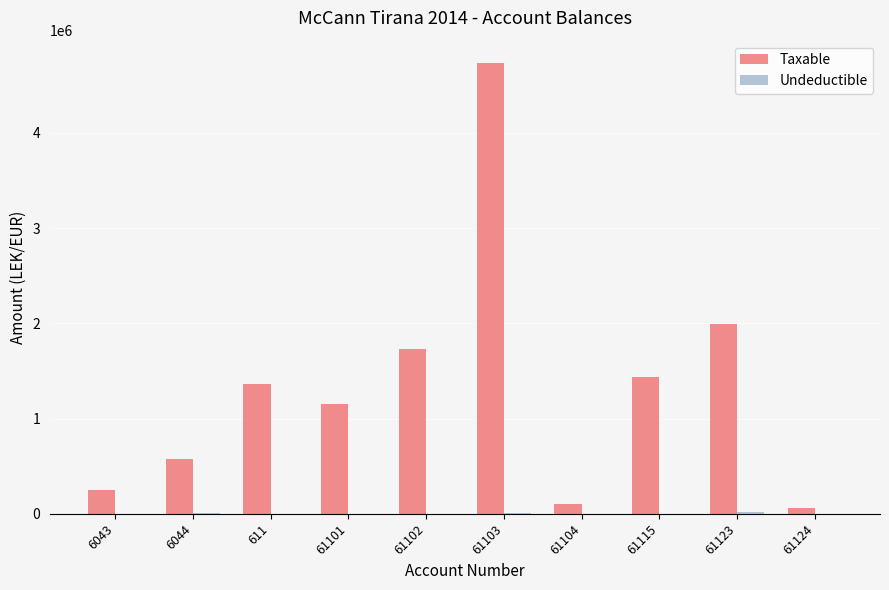

What is the difference between the Taxable values at 6044 and 61124?

513483.7